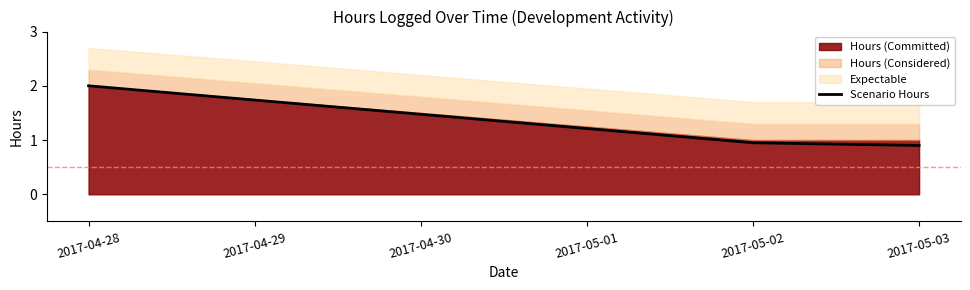

What is the difference between the maximum and minimum values?

1.1